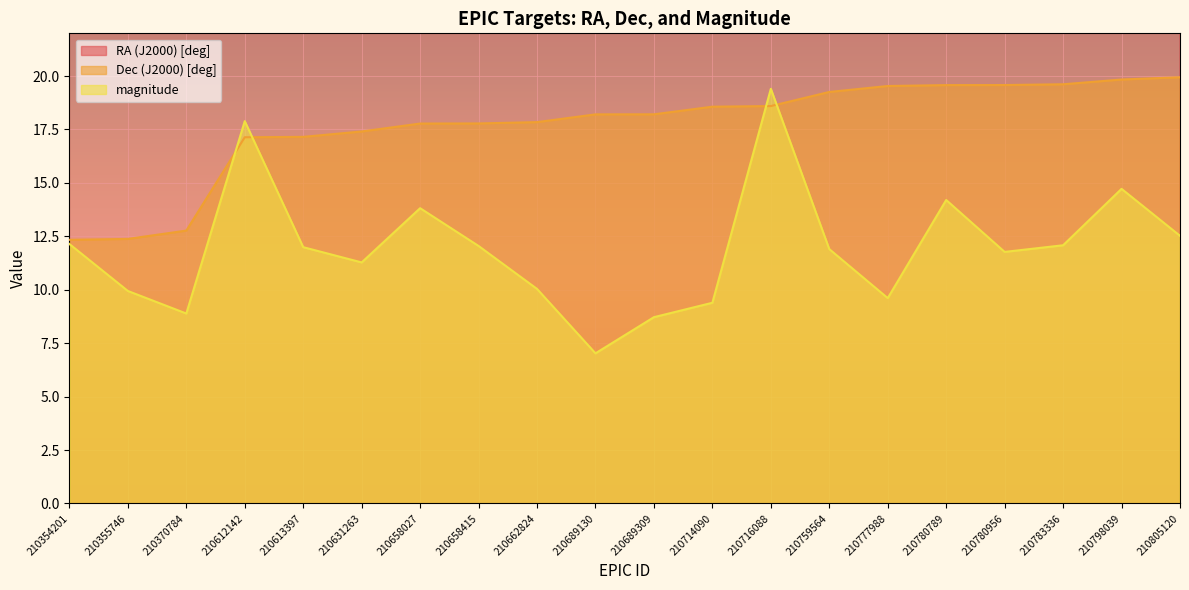

What is the sum of the Dec (J2000) [deg] values at 210777988 and 210759564?

38.8